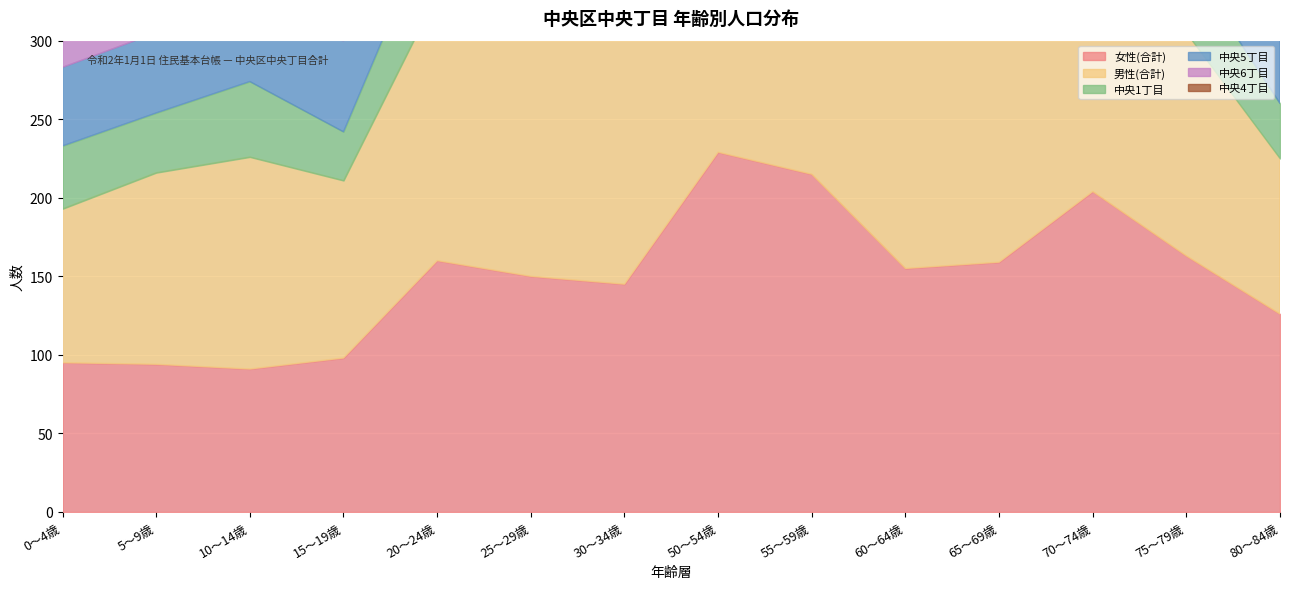

Which label corresponds to the largest value in the chart?

50～54歳